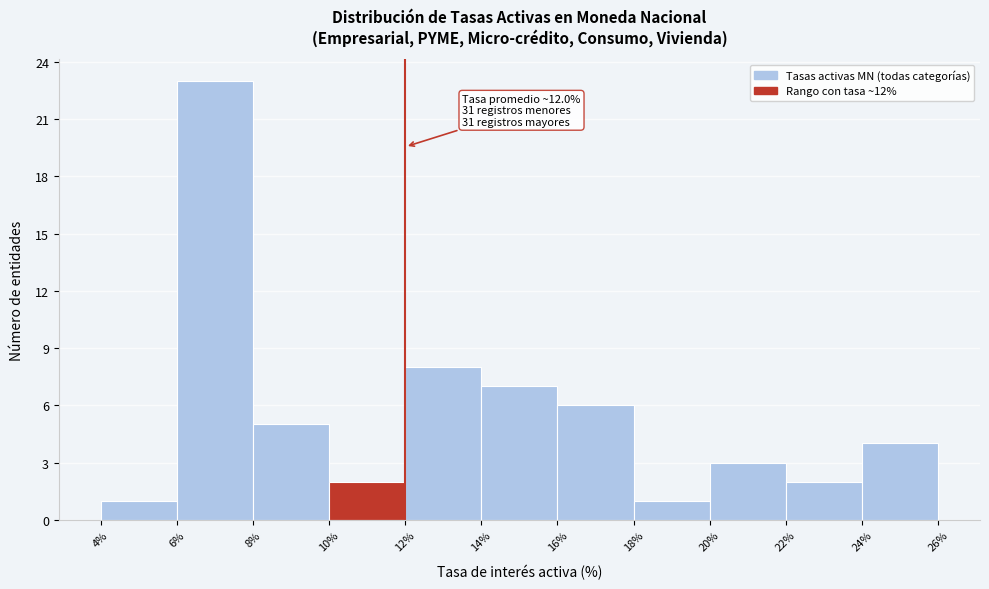

Which range on the x-axis has the tallest bar?

6% to 8%